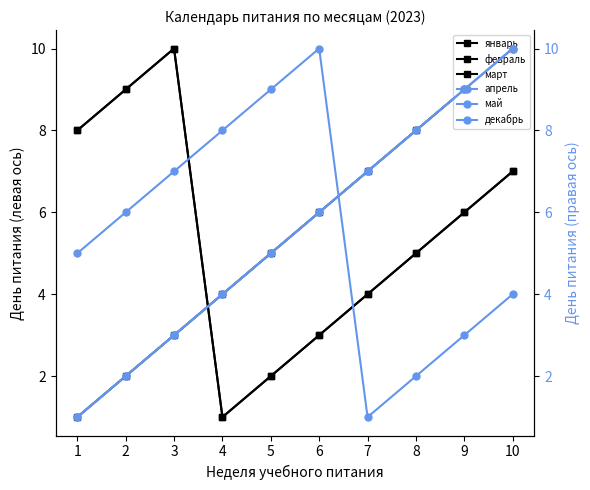

True or false: декабрь has a value of 7 at 6.

False